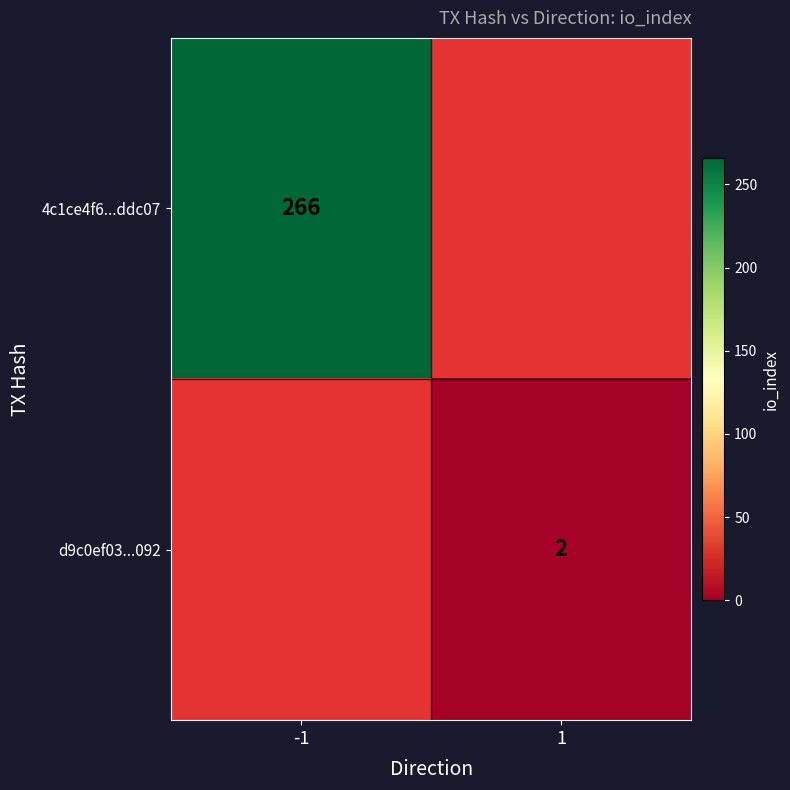

Is it true that 4c1ce4f6...ddc07 equals 93 at -1?

False